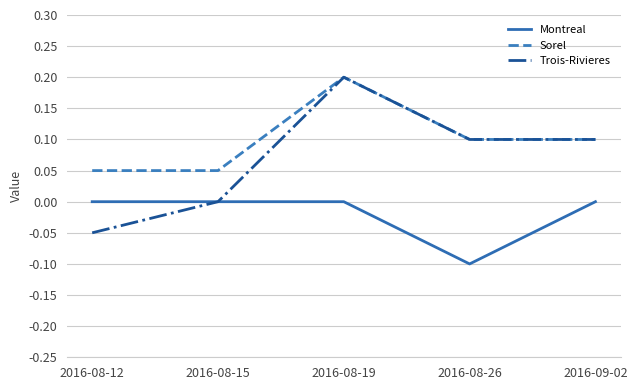

List the series in order of their overall mean, highest first.

Sorel, Trois-Rivieres, Montreal